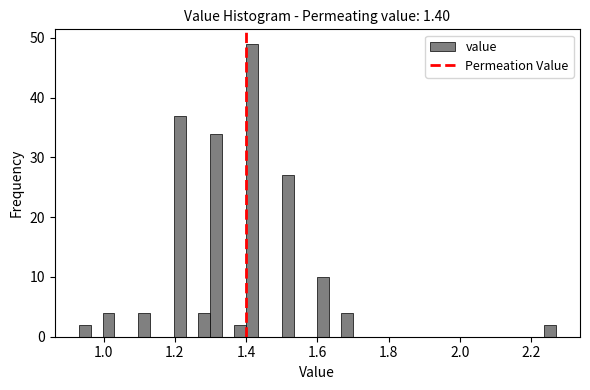

Around what value on the x-axis is the tallest bar? Give the approximate position of its centre, as read against the axis.

1.42